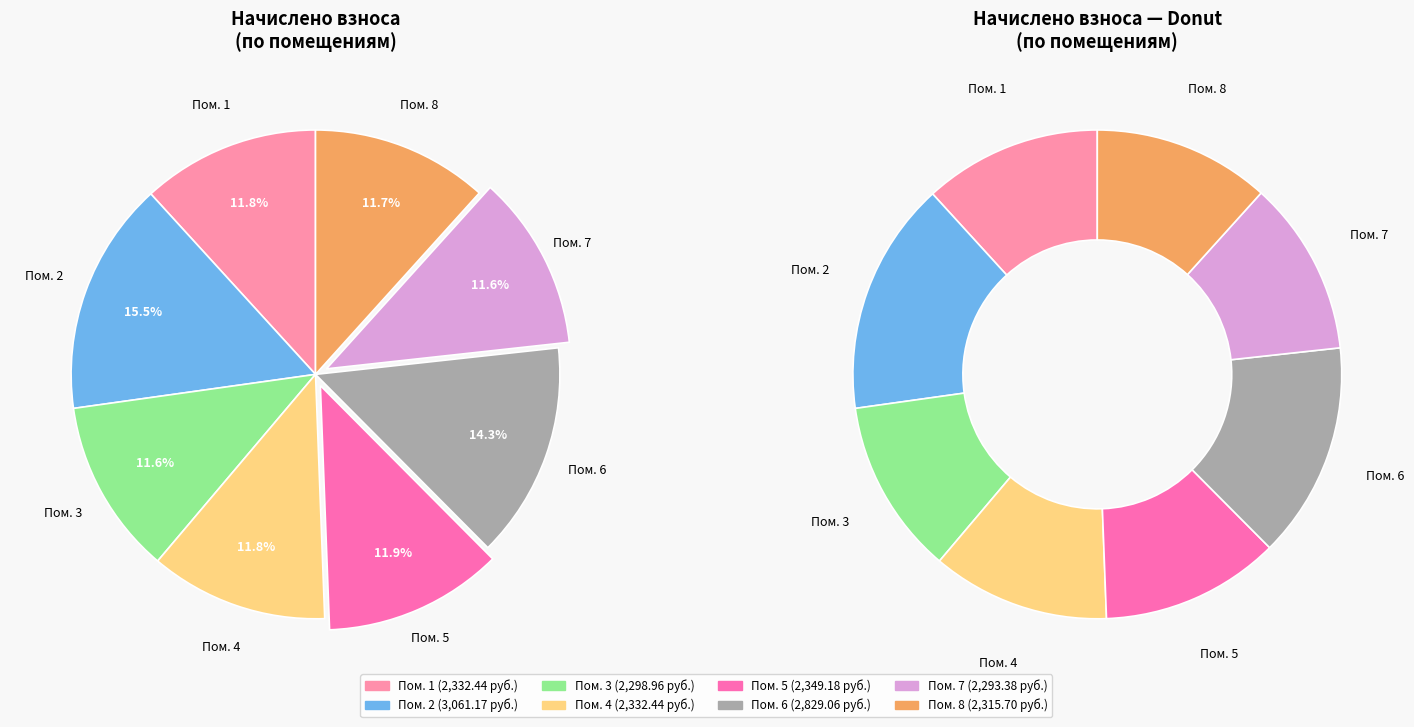

What is the change in value from 3 to 7?

-5.6